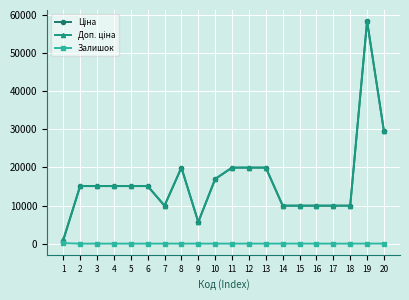

At which label does Залишок first exceed 3?

1